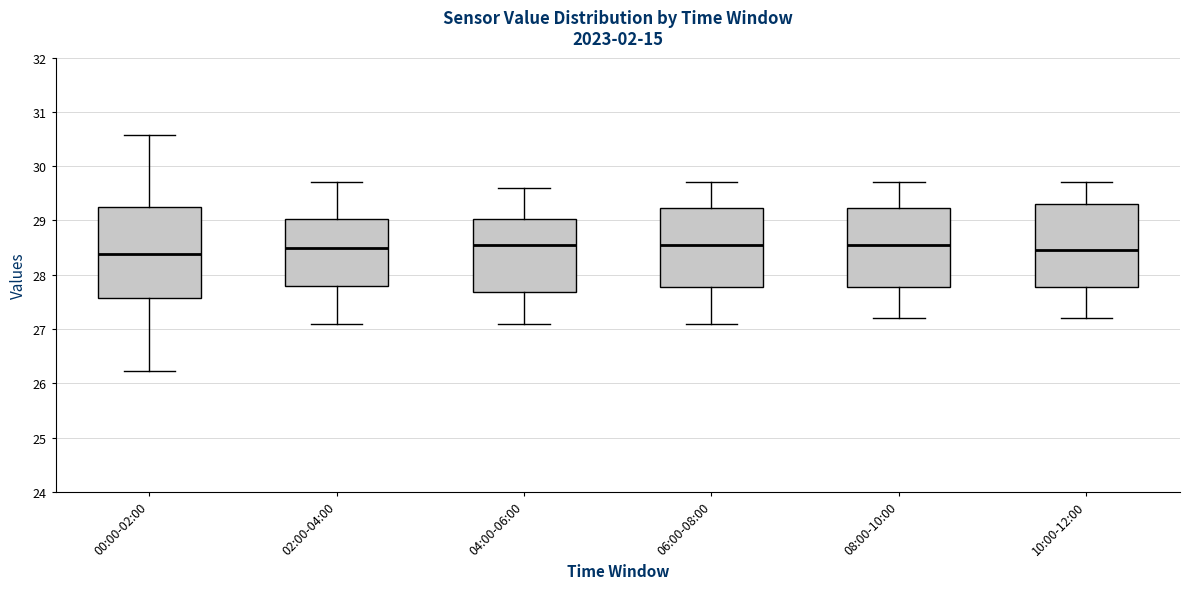

Reading left to right, transcribe this box plot: for each box, give where its median line is, the range the box spans, and where its two whiskers end, as read against the y-axis. The values are not printed on the chart, so give them approximately, as read against the axis.

00:00-02:00: median 28.4, box 27.6 to 29.3, whiskers 26.2 to 30.6
02:00-04:00: median 28.5, box 27.8 to 29.0, whiskers 27.1 to 29.7
04:00-06:00: median 28.6, box 27.7 to 29.0, whiskers 27.1 to 29.6
06:00-08:00: median 28.6, box 27.8 to 29.2, whiskers 27.1 to 29.7
08:00-10:00: median 28.6, box 27.8 to 29.2, whiskers 27.2 to 29.7
10:00-12:00: median 28.5, box 27.8 to 29.3, whiskers 27.2 to 29.7